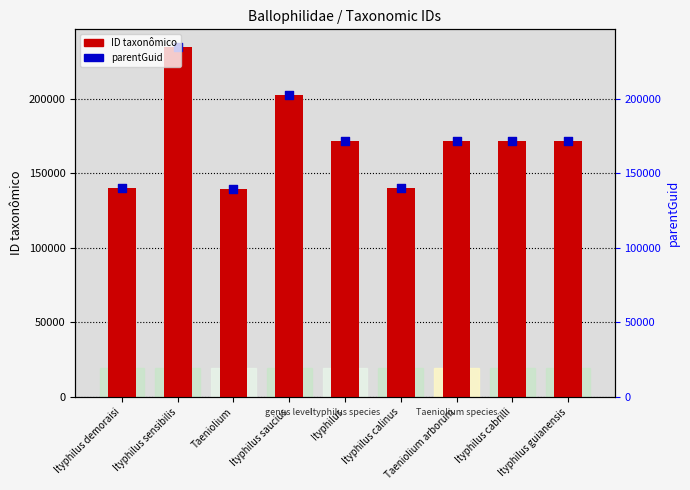

Which series has the largest total across all categories?

ID taxonômico